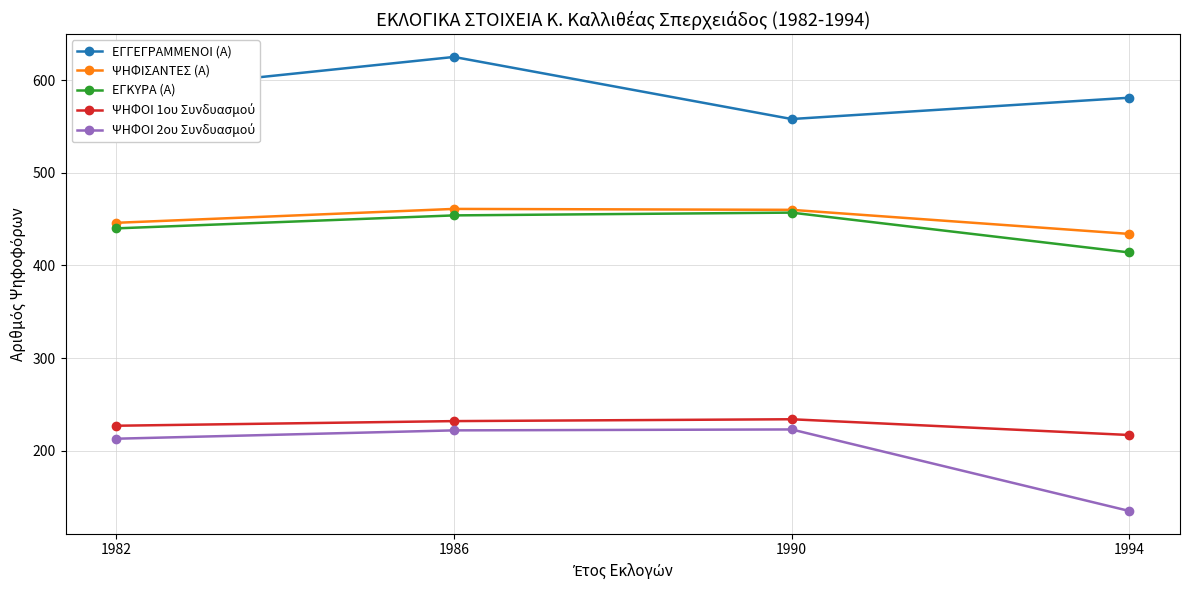

What is the value of the ΨΗΦΙΣΑΝΤΕΣ (Α) point at the 1st from the left?

446